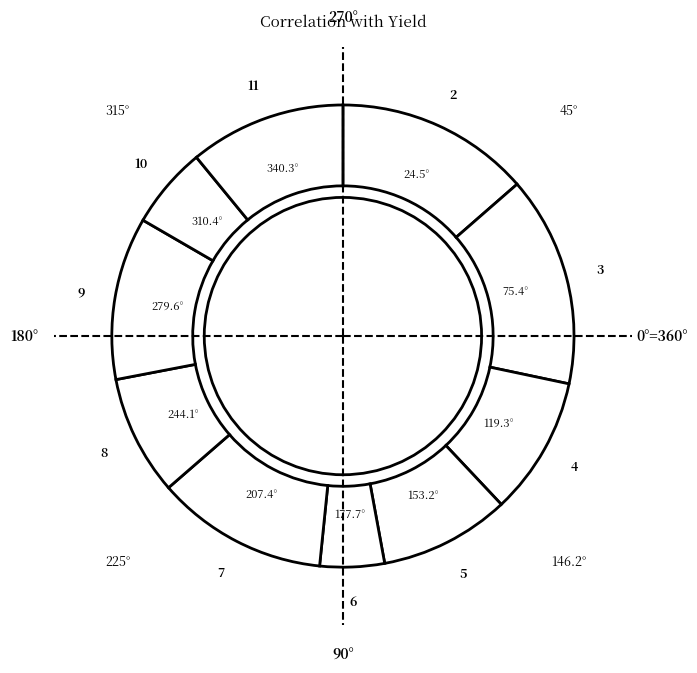

To the nearest percent, what is the difference between the largest and smallest slice percentages?

10%